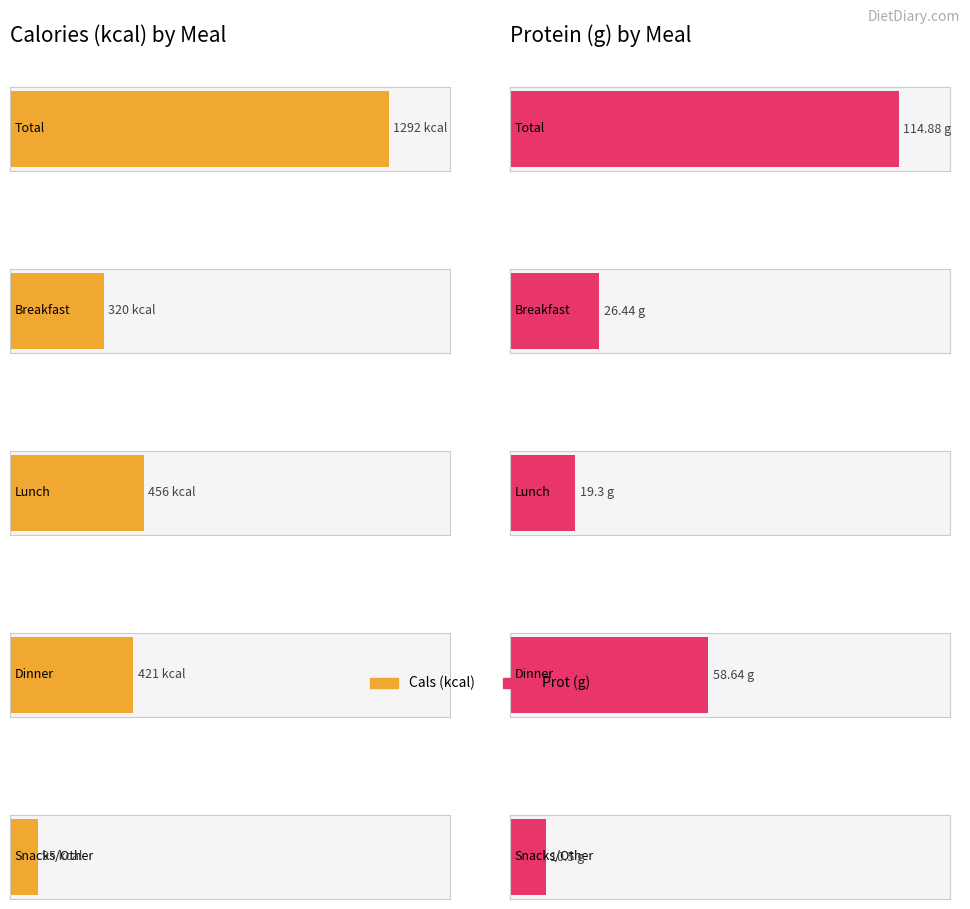

At which label does Cals (kcal) first exceed 421?

Total